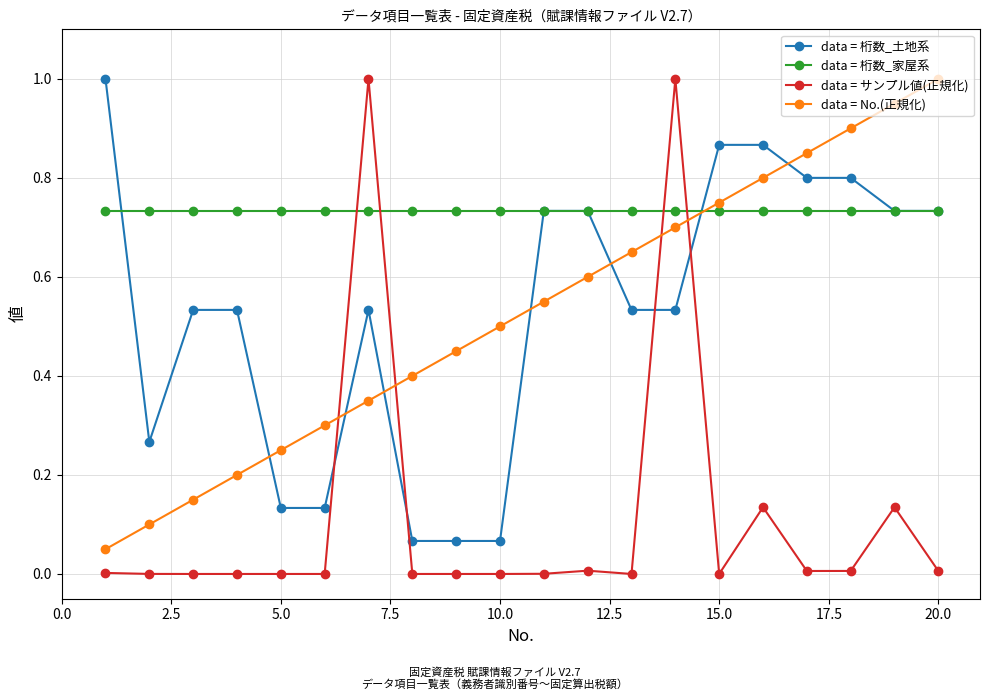

True or false: data = サンプル値(正規化) has more than 2 interior local peaks.

True